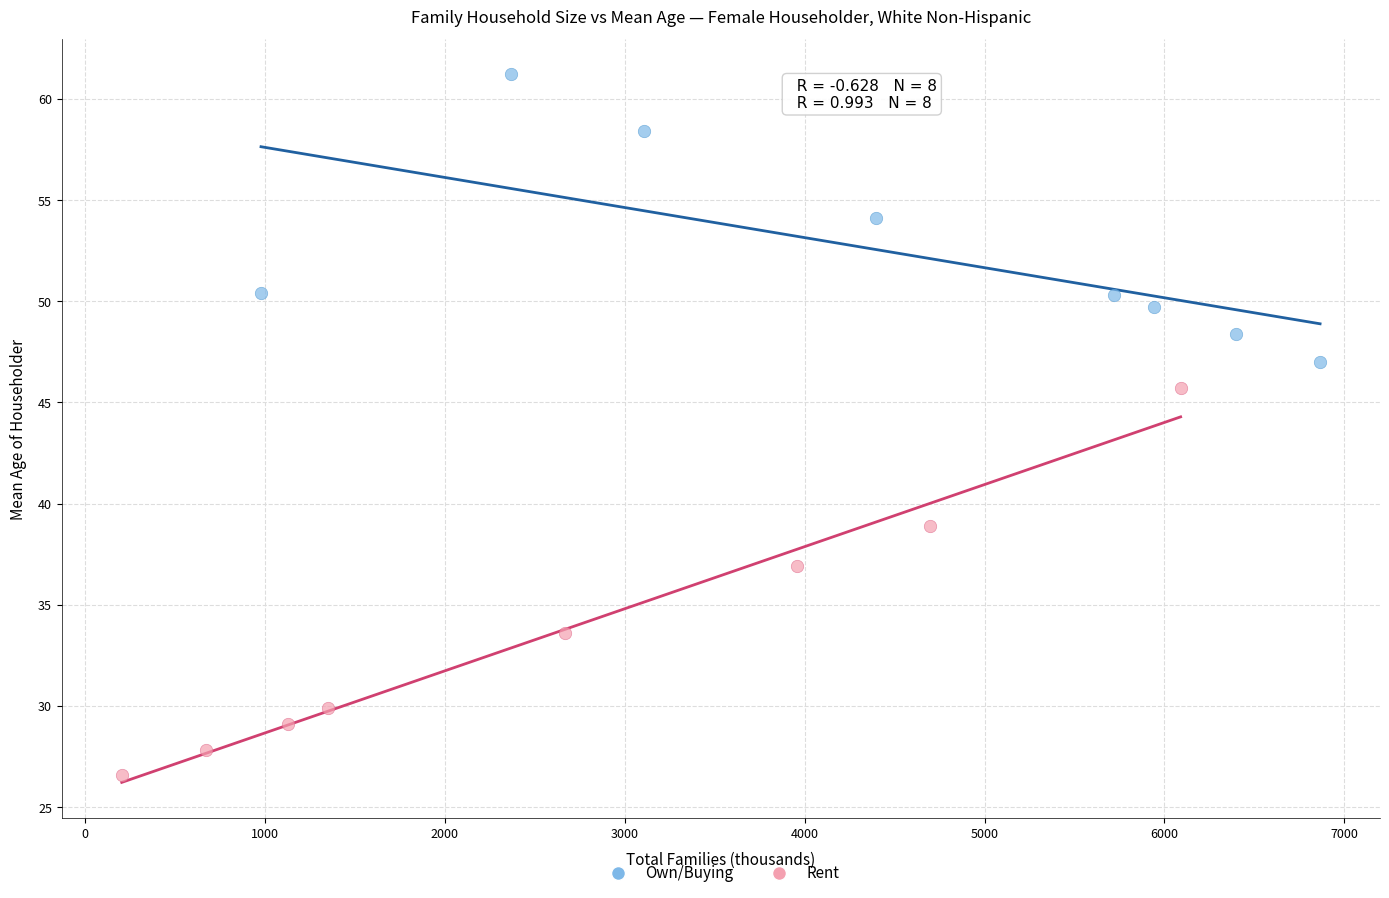

What are all the series names shown in the legend?

Own/Buying, Rent